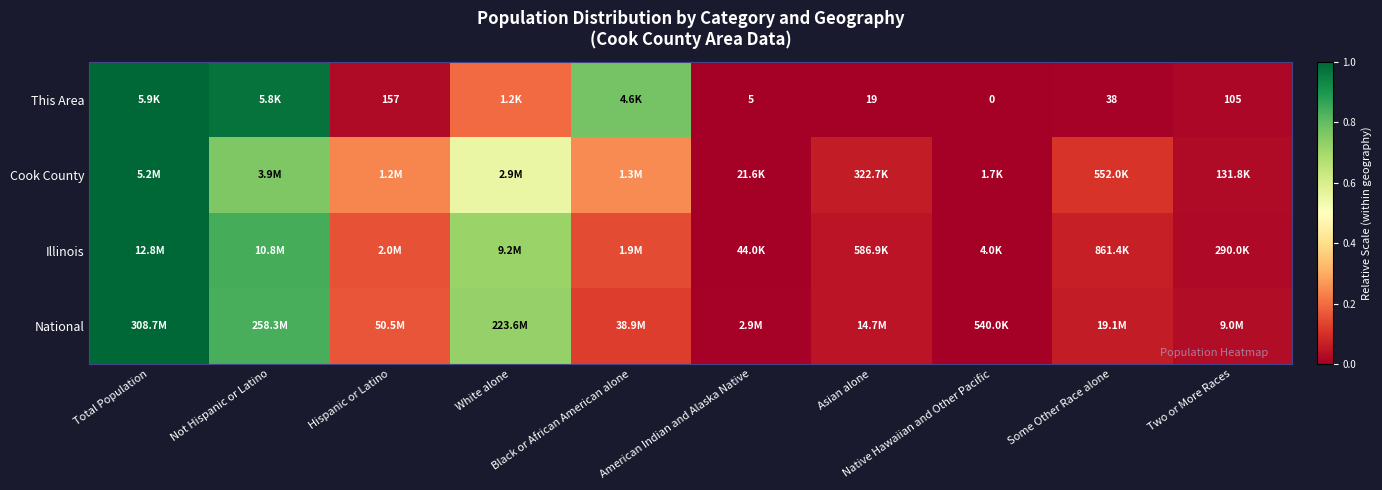

List the labels in order of This Area value, largest first.

Total Population, Not Hispanic or Latino, Black or African American alone, White alone, Hispanic or Latino, Two or More Races, Some Other Race alone, Asian alone, American Indian and Alaska Native, Native Hawaiian and Other Pacific